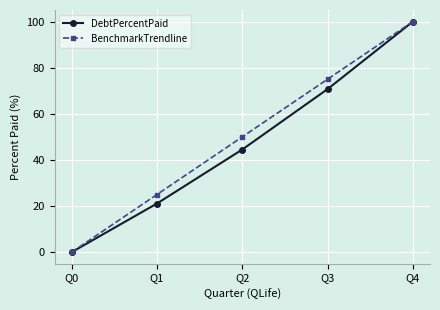

What is the sum of all BenchmarkTrendline values?

250.0